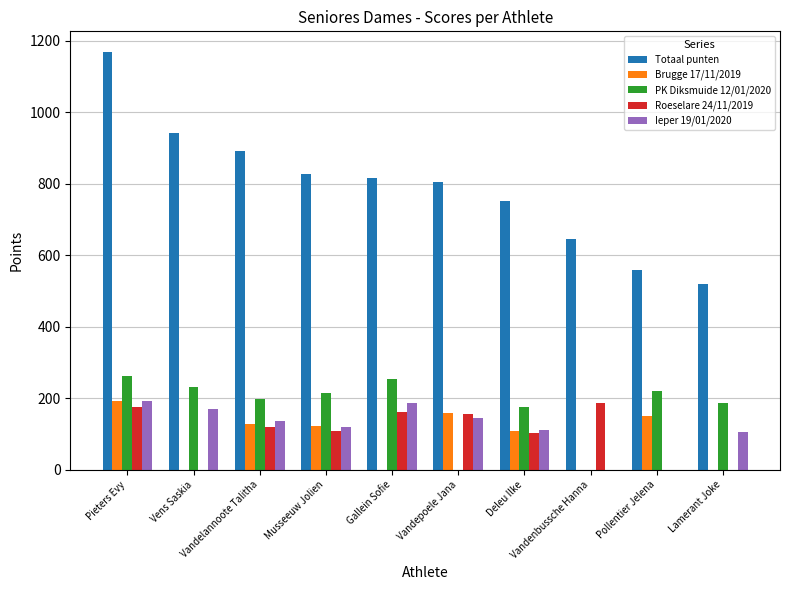

Are the bars grouped side by side (vs. stacked)?

Yes